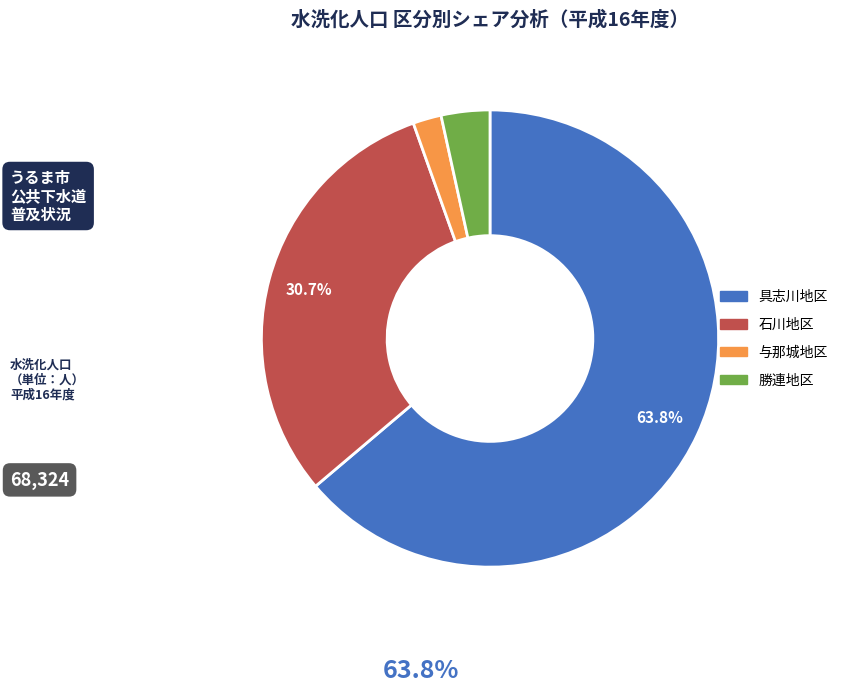

How much of the chart is everything except 石川地区?

69.3%